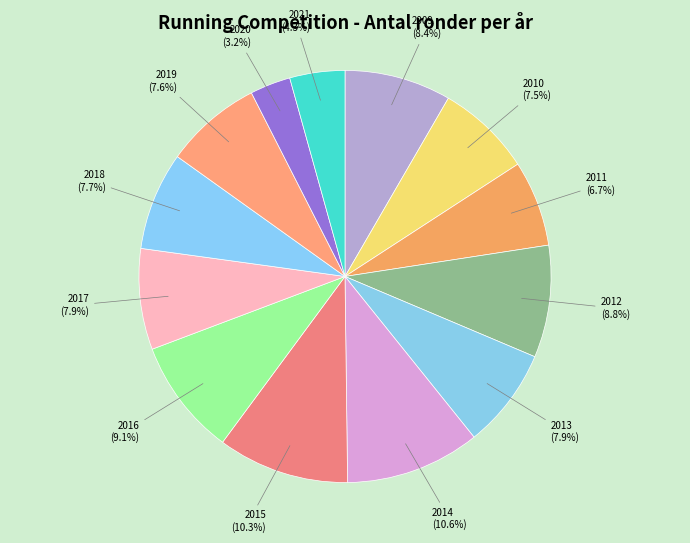

What percentage do 2014 and 2019 together represent?

18.2%